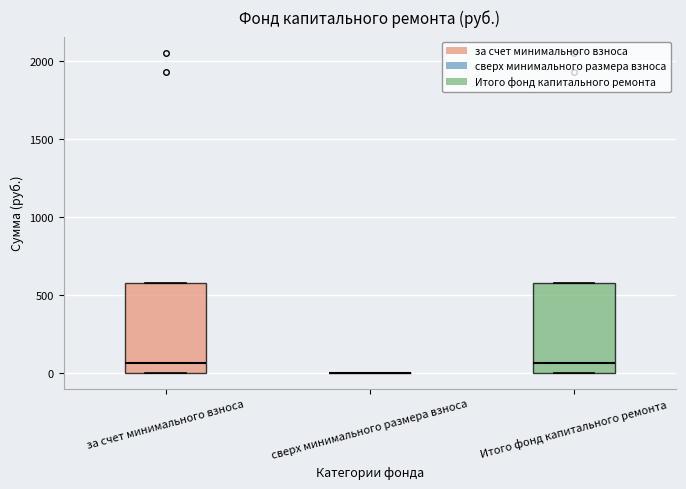

Where is the upper edge of the box for Итого фонд капитального ремонта on the y-axis? The values are not printed on the chart, so give them approximately, as read against the axis.

600